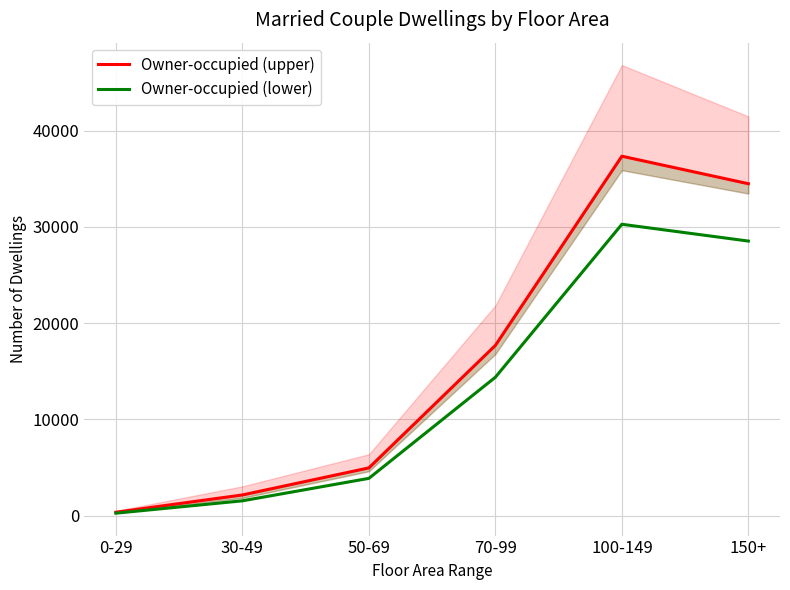

True or false: Owner-occupied (lower) has a value of 88 at 0-29.

False